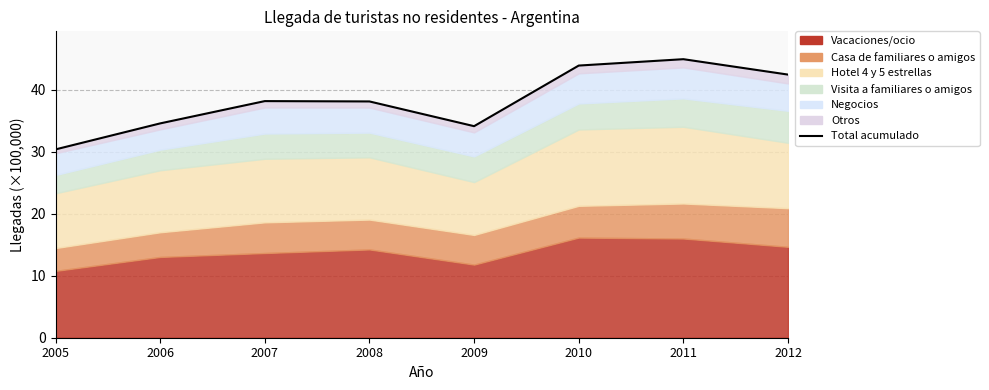

Rank the categories by value from lowest to highest.

2005, 2009, 2006, 2008, 2007, 2012, 2010, 2011